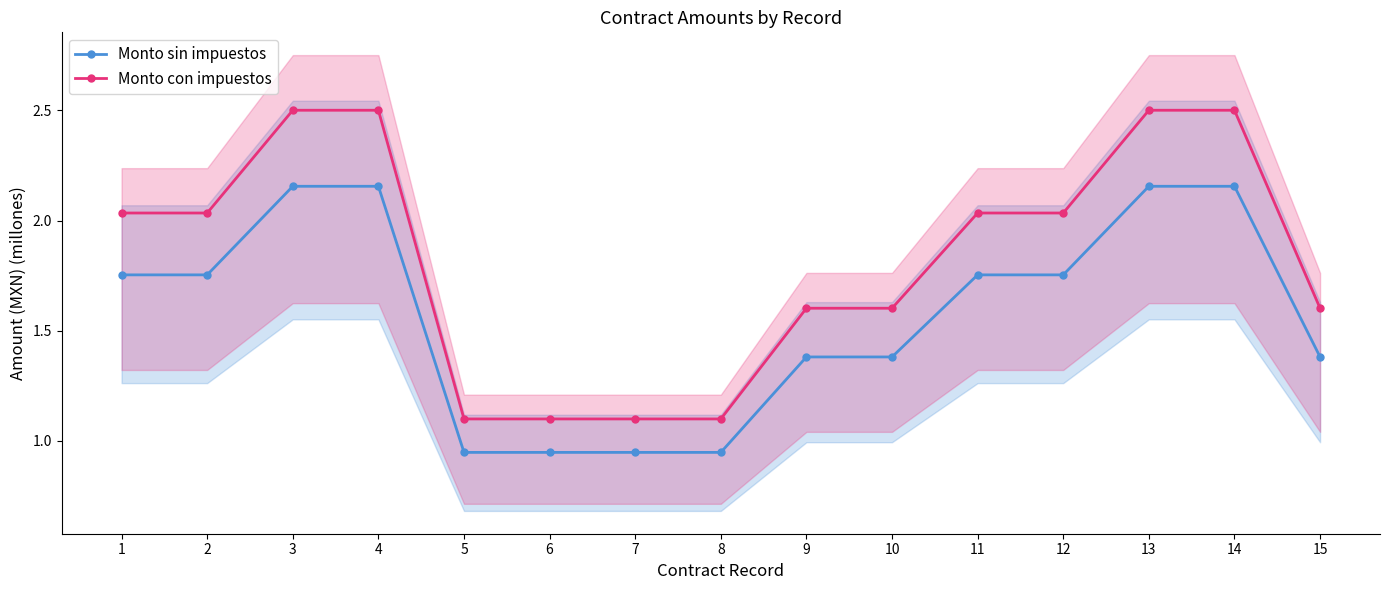

At how many categories does at least one series exceed 2?

8